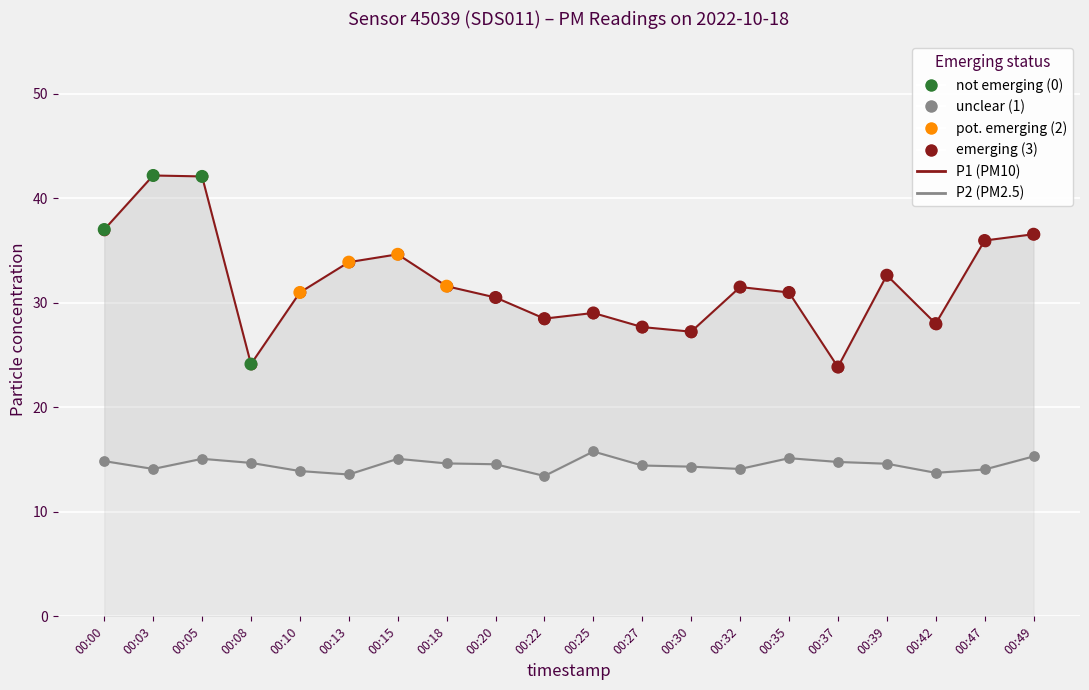

Which series contains the lowest Y value?

P2 (PM2.5)